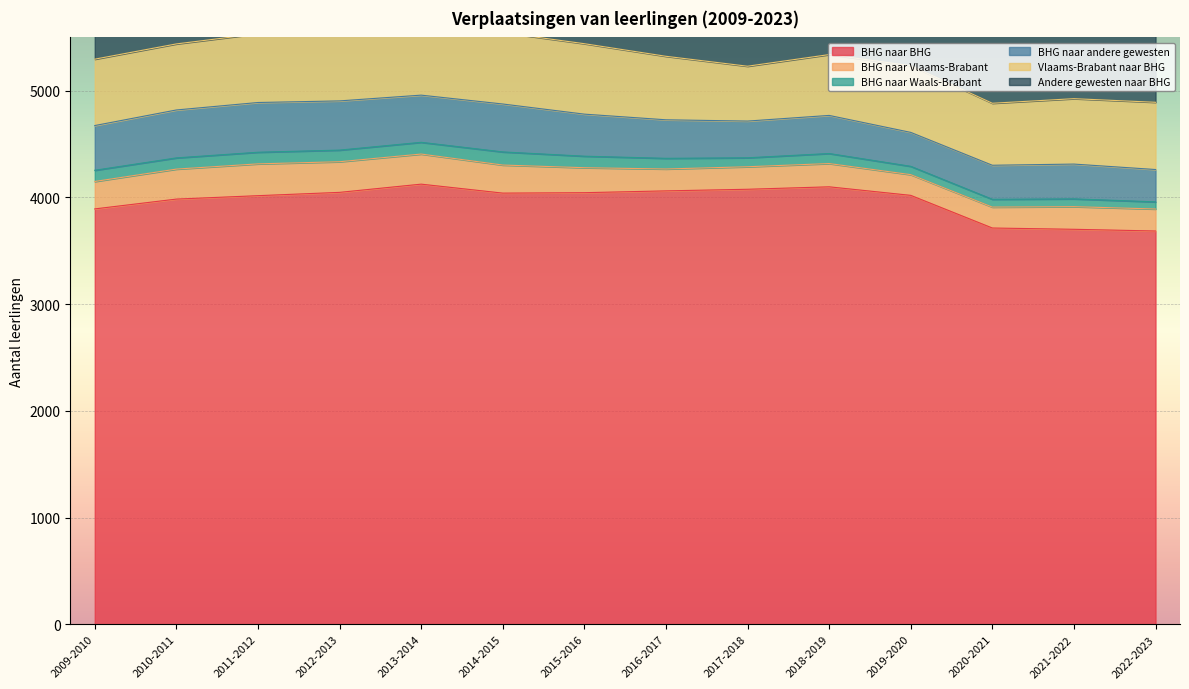

True or false: Andere gewesten naar BHG and BHG naar Waals-Brabant cross at least once.

False